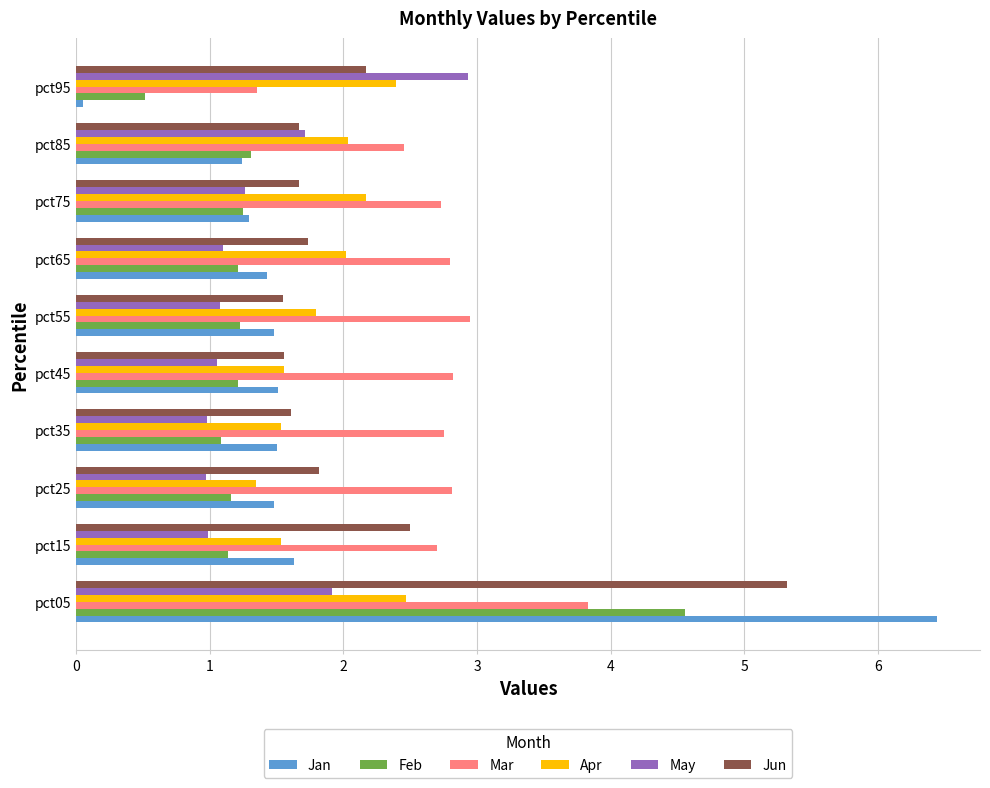

What is the lowest value of the Feb series?

0.5